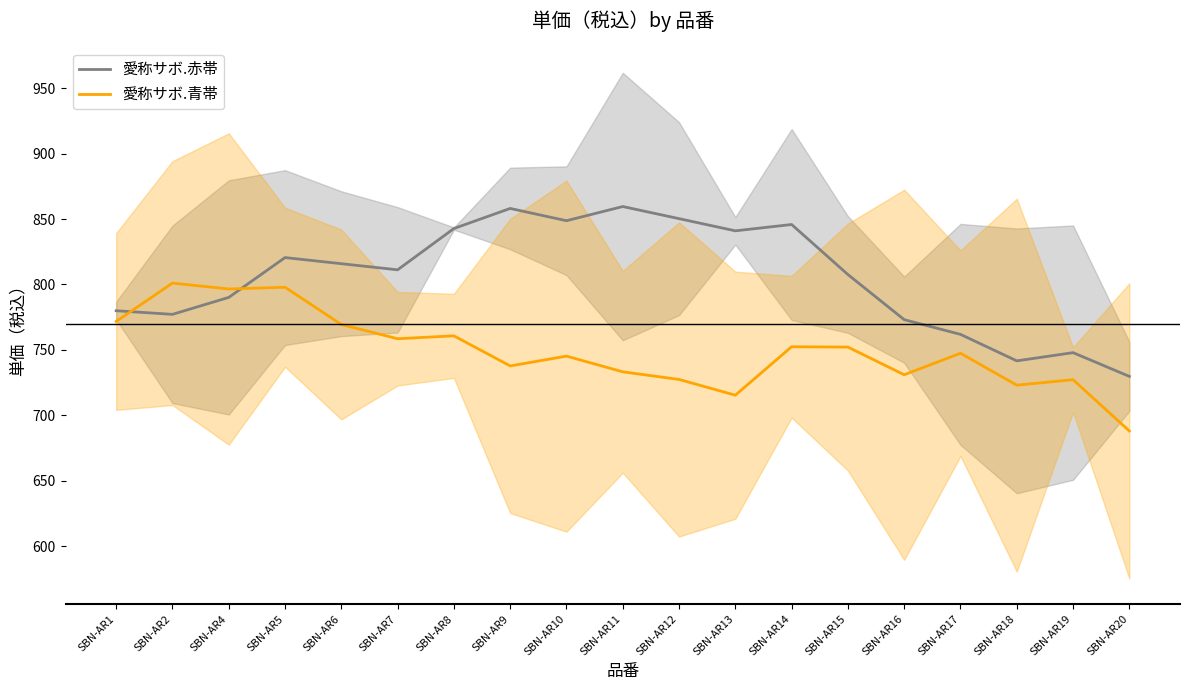

How many times do 愛称サボ.青帯 and 愛称サボ.赤帯 cross each other?

2